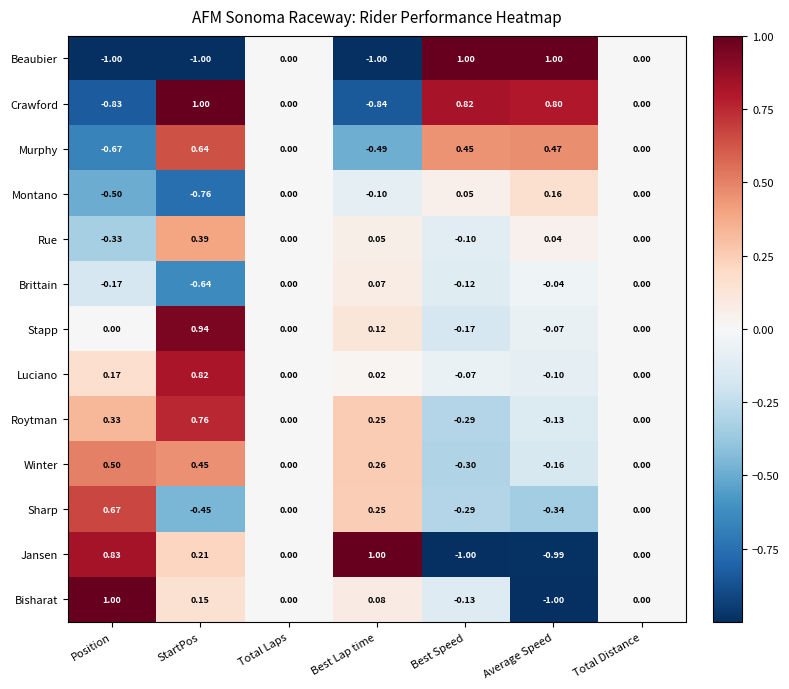

Where does the Luciano series first go above 0?

Position